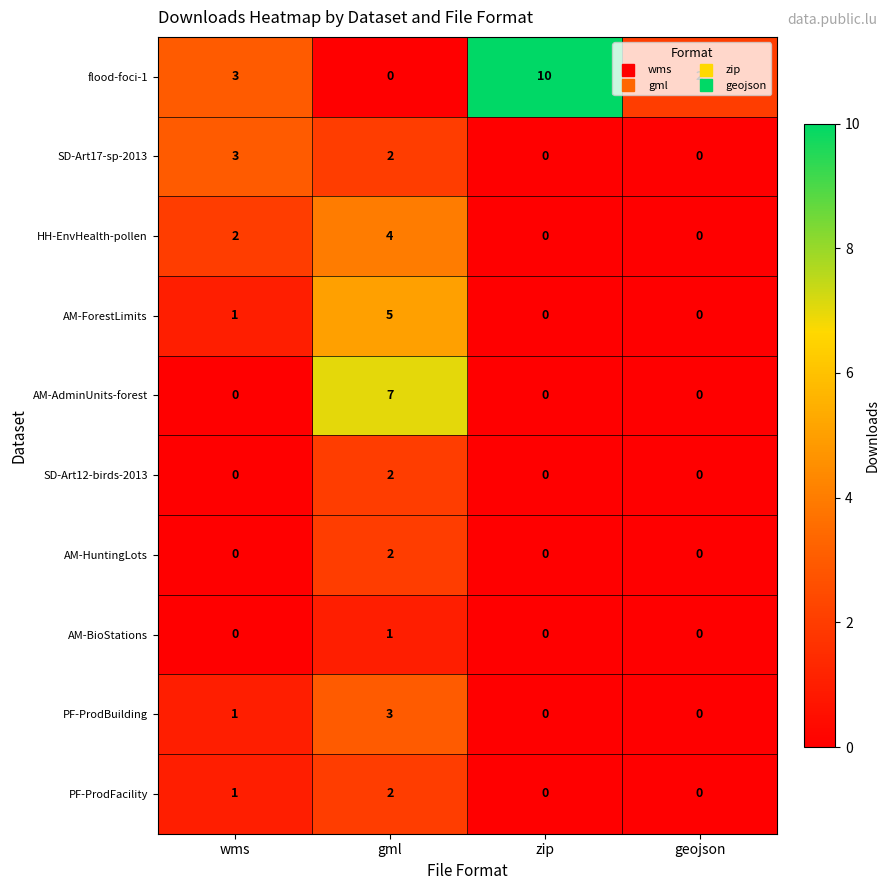

What is the total value across all series at geojson?

2